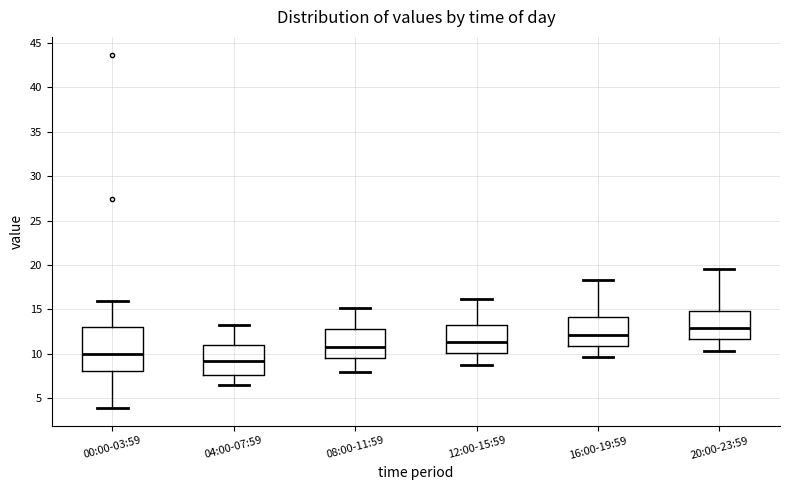

Reading left to right, read every box against the y-axis: the position of its median line, the range the box covers, and the ends of its whiskers. The values are not printed on the chart, so give them approximately, as read against the axis.

00:00-03:59: median 10.0, box 8.0 to 13.0, whiskers 4.0 to 16.0
04:00-07:59: median 9.0, box 7.5 to 11.0, whiskers 6.5 to 13.0
08:00-11:59: median 11.0, box 9.5 to 13.0, whiskers 8.0 to 15.0
12:00-15:59: median 11.5, box 10.0 to 13.0, whiskers 8.5 to 16.0
16:00-19:59: median 12.0, box 11.0 to 14.0, whiskers 9.5 to 18.5
20:00-23:59: median 13.0, box 11.5 to 15.0, whiskers 10.5 to 19.5